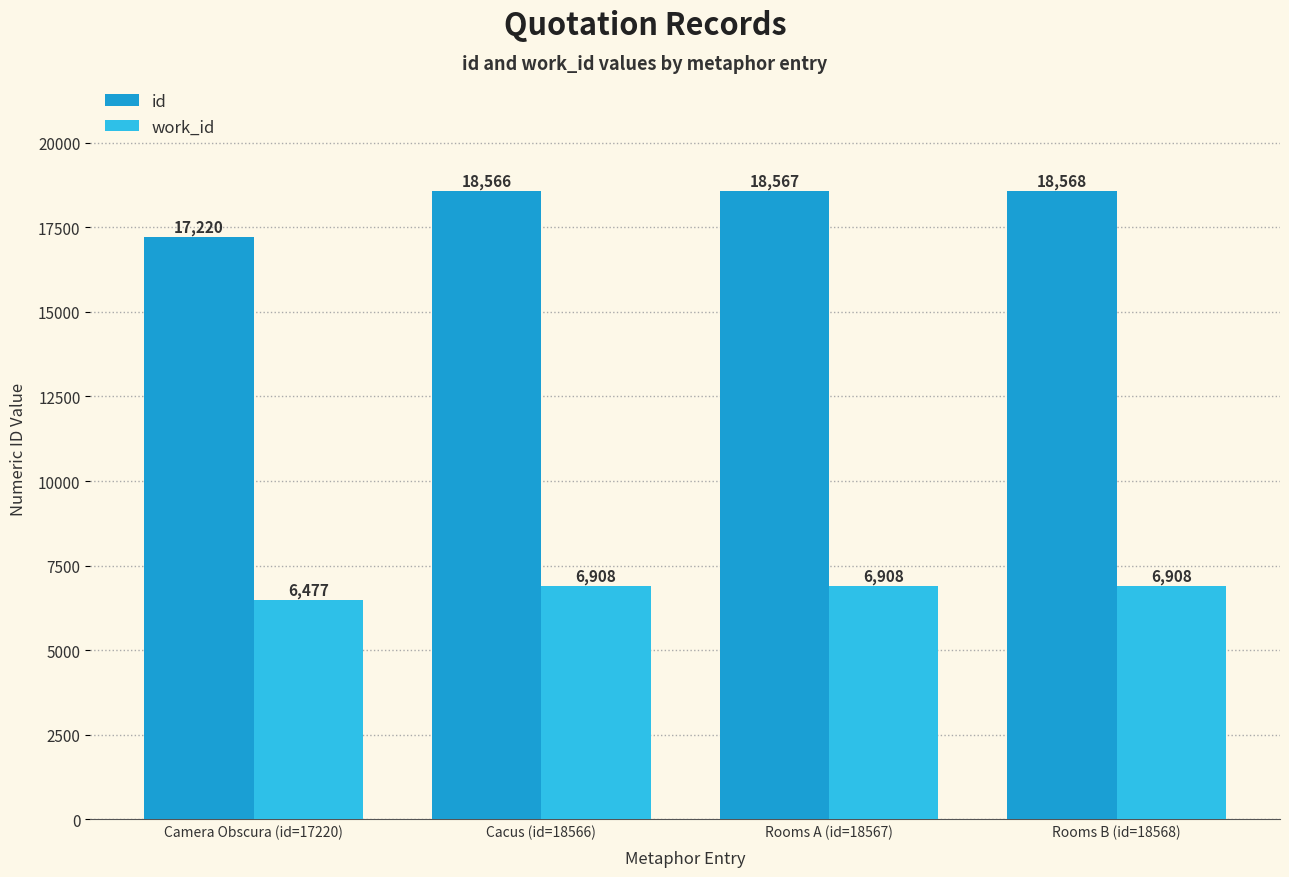

List the series in order of their overall mean, lowest first.

work_id, id